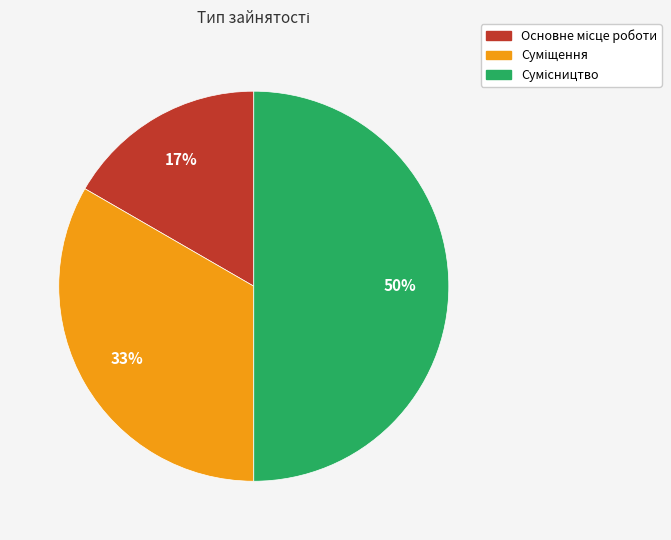

To the nearest percent, what is the average slice percentage?

33%